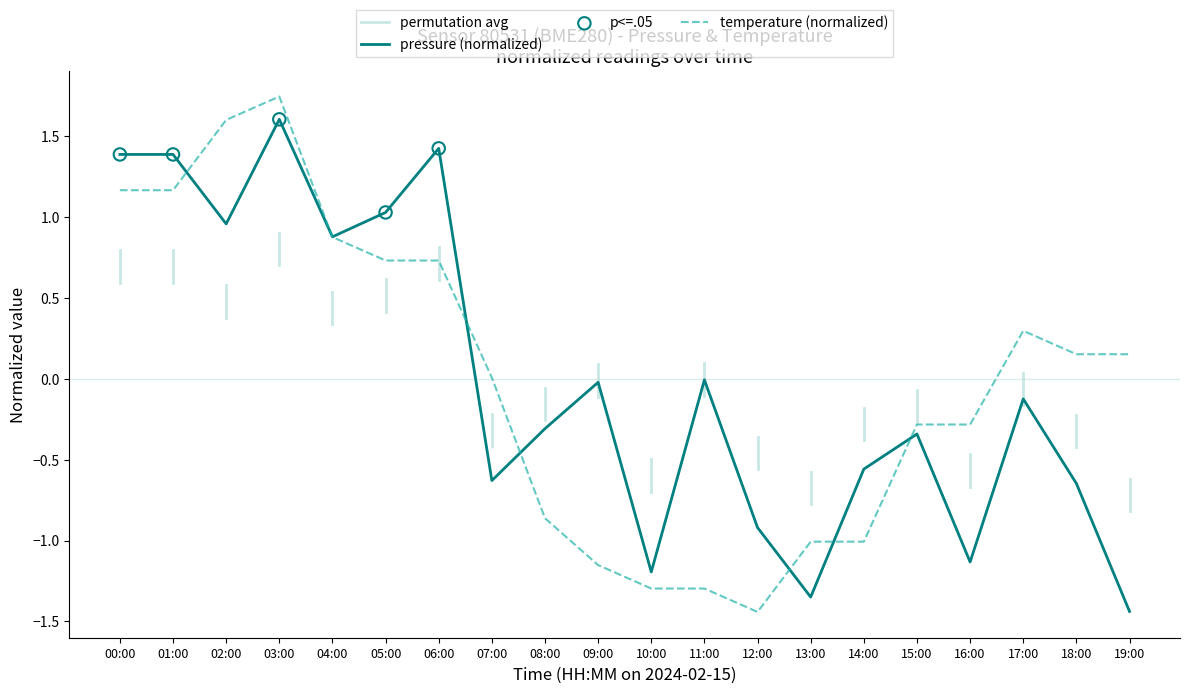

At how many categories does at least one series exceed 0?

11